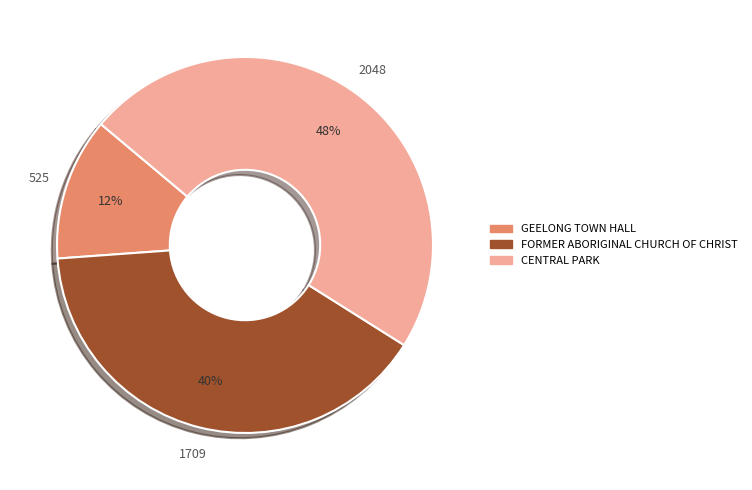

What is the smallest slice in the pie chart?

GEELONG TOWN HALL